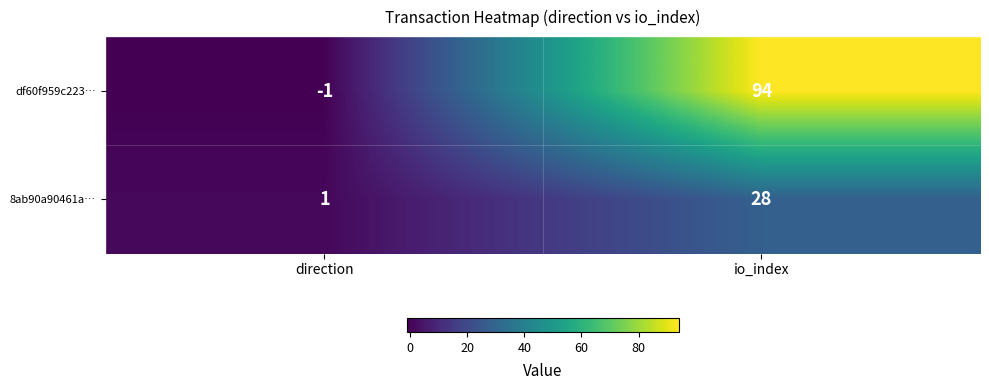

Which series has the largest range (max minus min)?

df60f959c223…